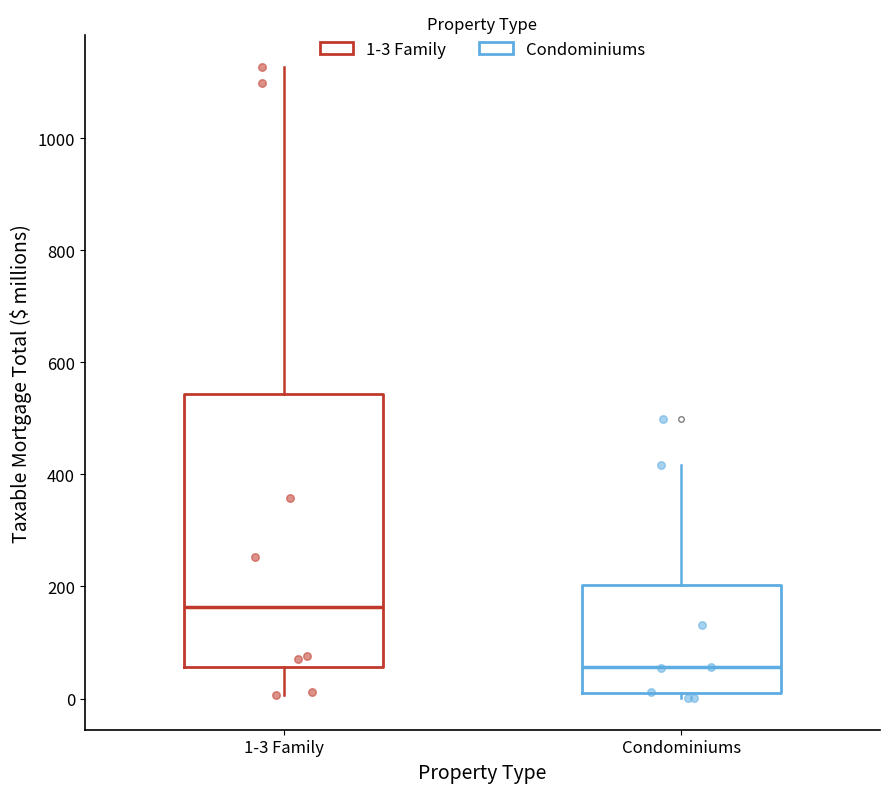

Comparing the boxes themselves (not the whiskers), which one is the tallest?

1-3 Family